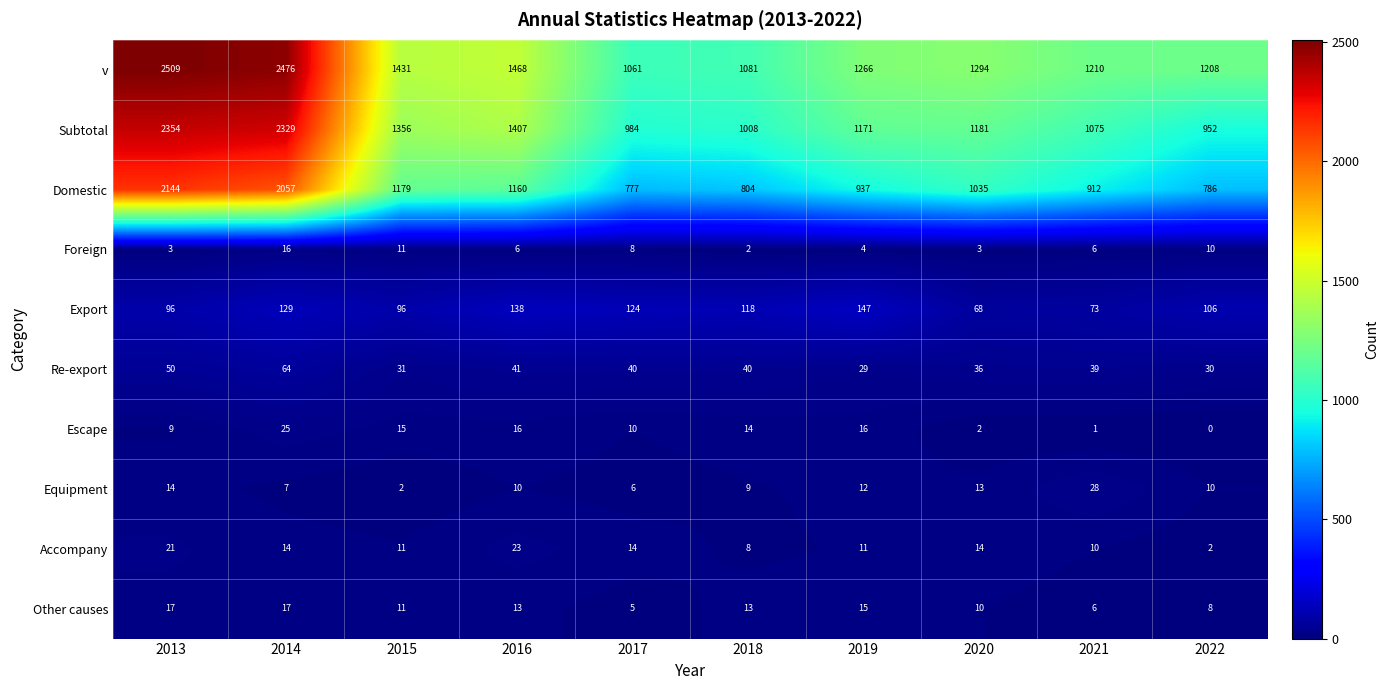

Read the Foreign value at 2013, to the nearest 5.

5